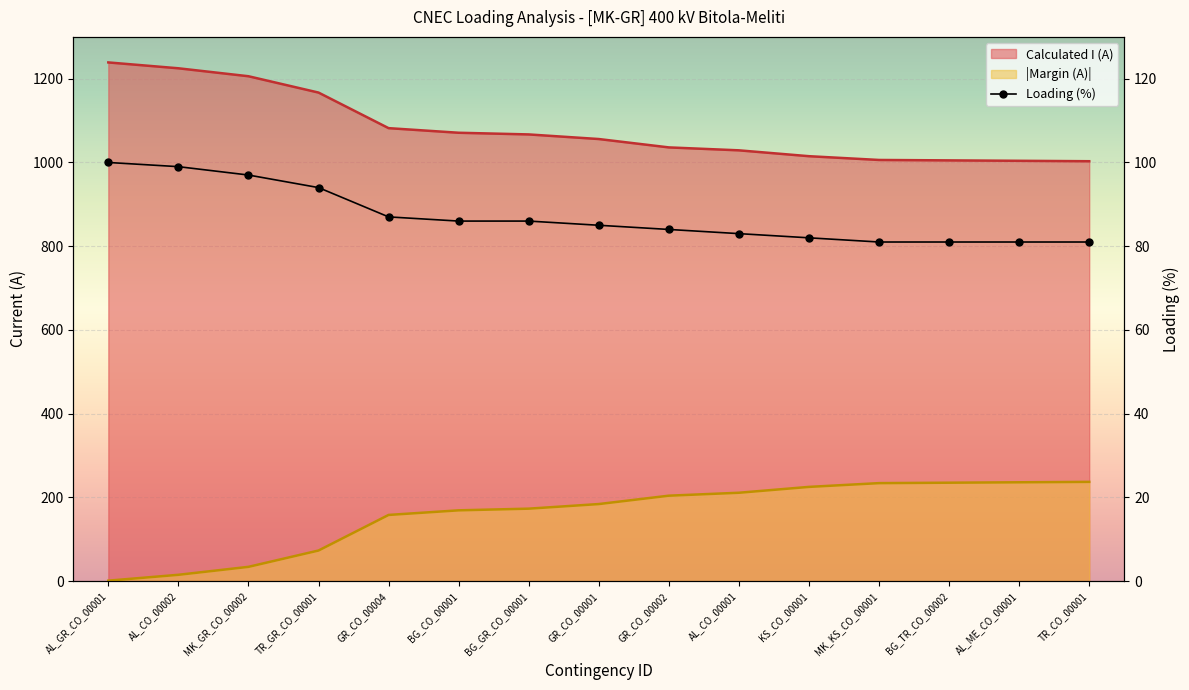

Where is Calculated I (A) nearest to the value 1121?

GR_CO_00004